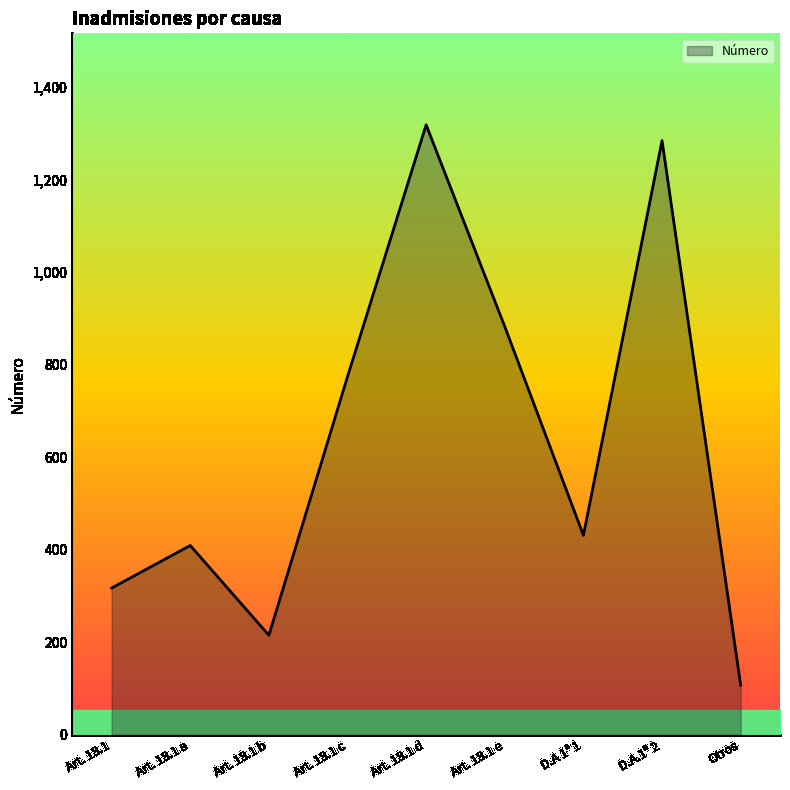

What position from the left is Otros?

9